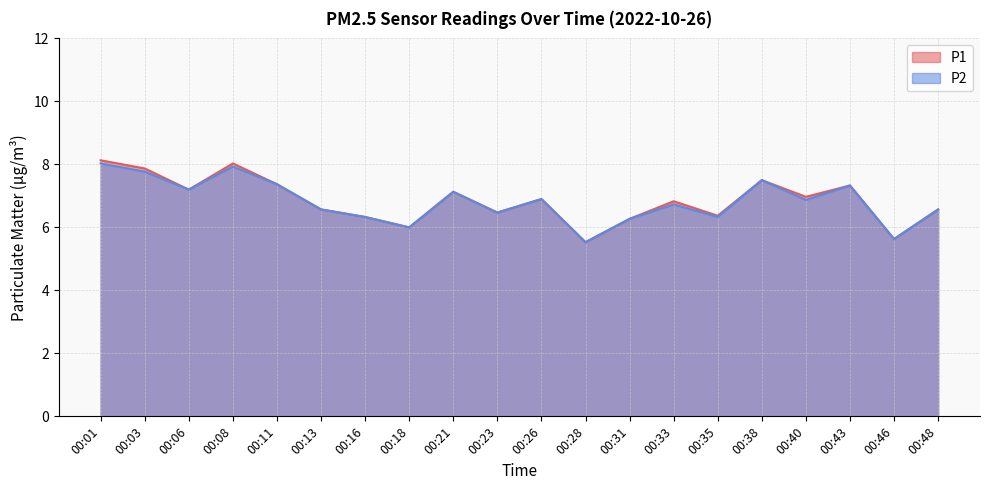

At 00:40, list the series in order from largest to smallest.

P1, P2